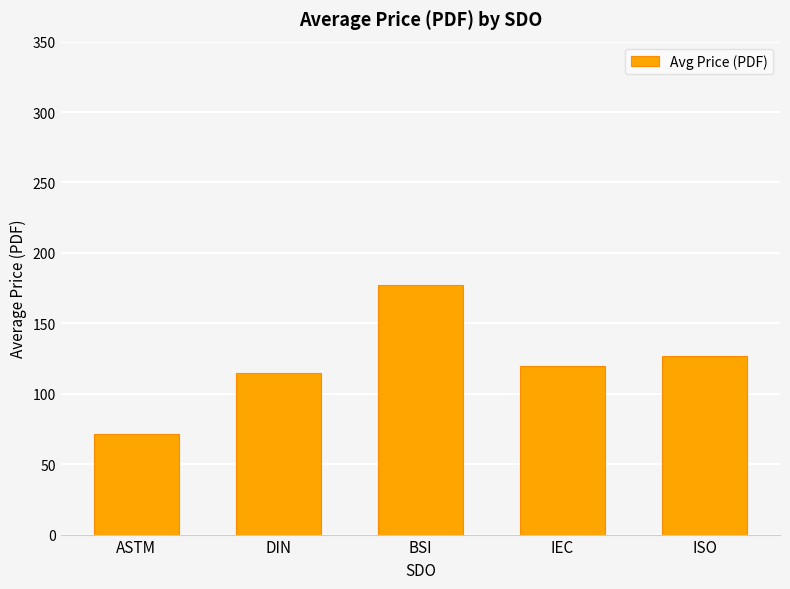

What is the label of the 2nd bar from the right?

IEC